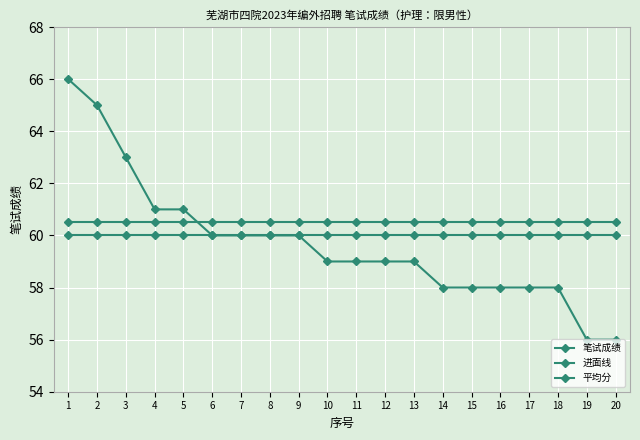

Where is 进面线 nearest to the value 60?

1